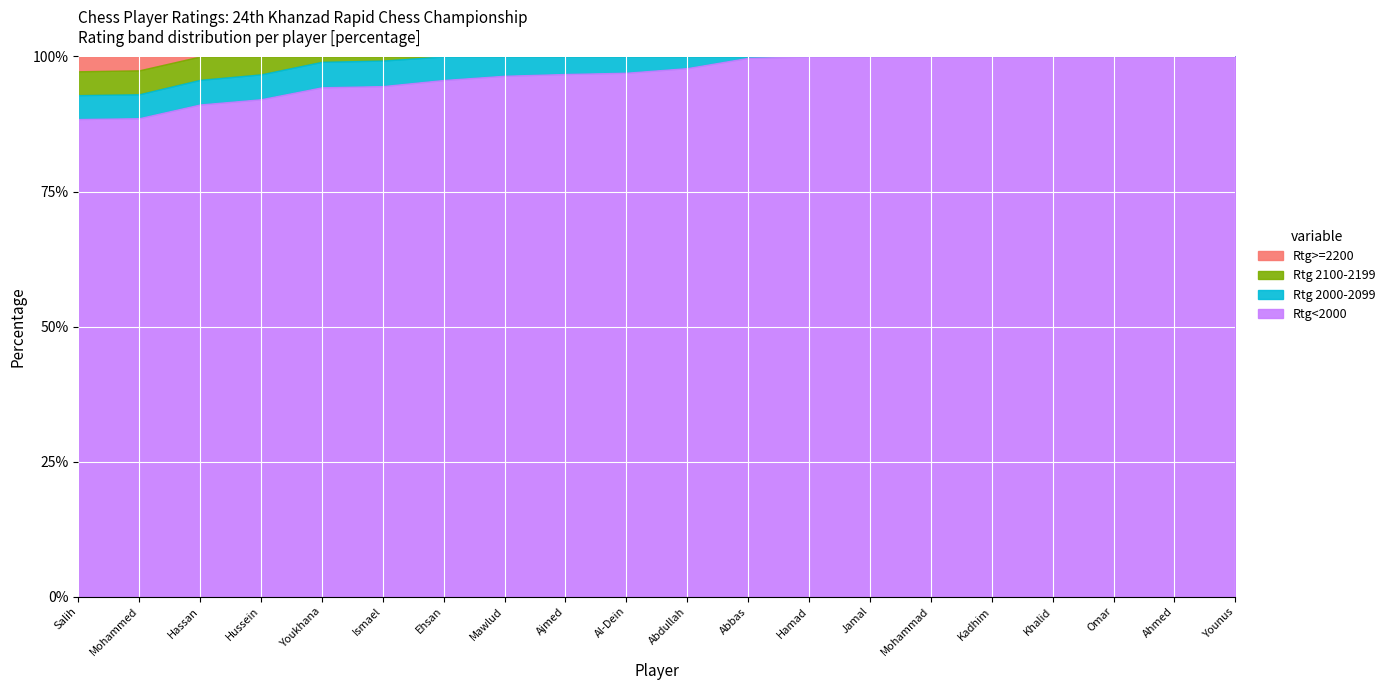

Is it true that the value at Salih Akar Ali Salih is 643?

False